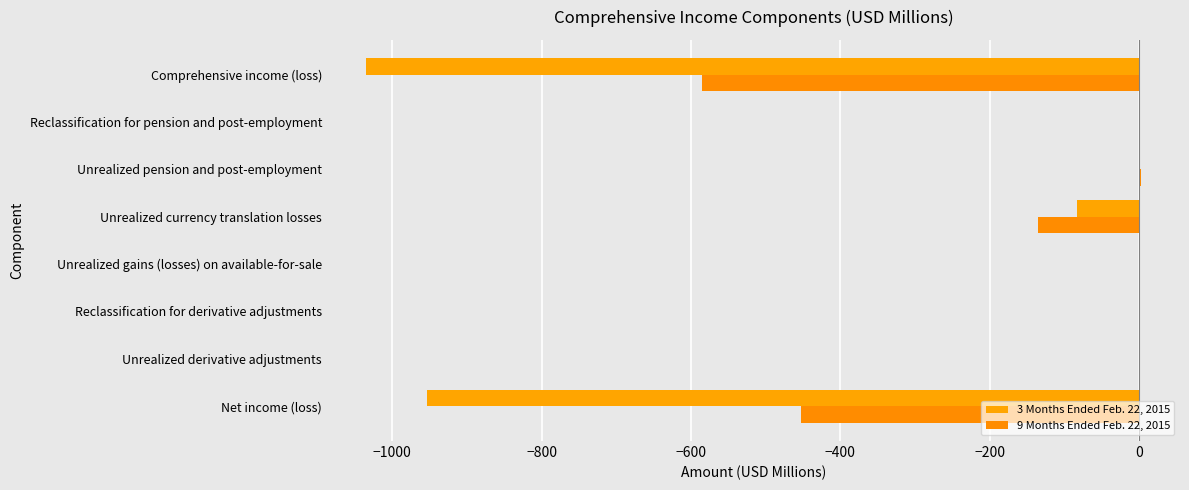

Count the number of data series in this chart.

2